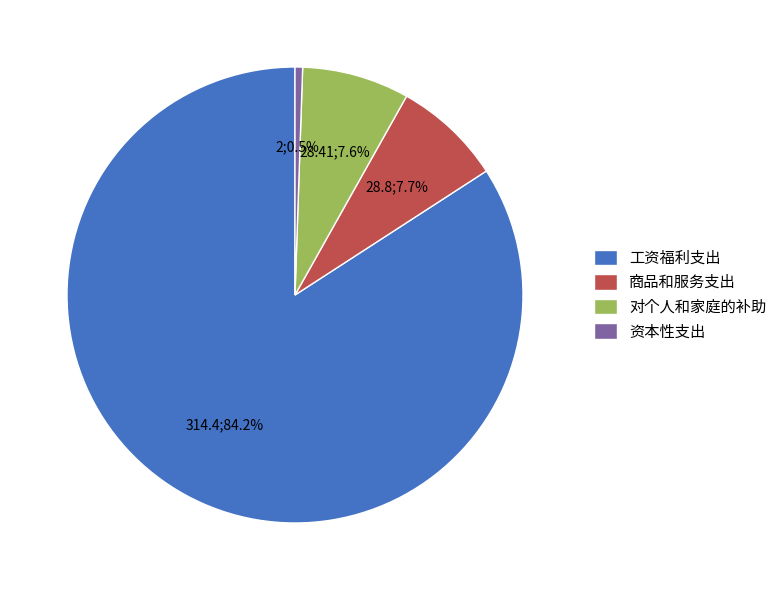

Do 工资福利支出 and 资本性支出 together represent more than half of the pie?

Yes